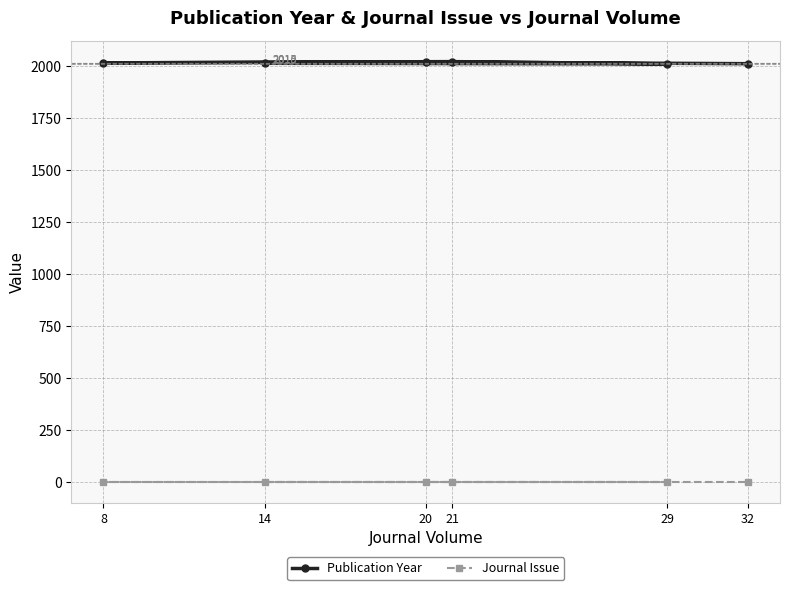

List the series in order of their overall mean, highest first.

Publication Year, Journal Issue